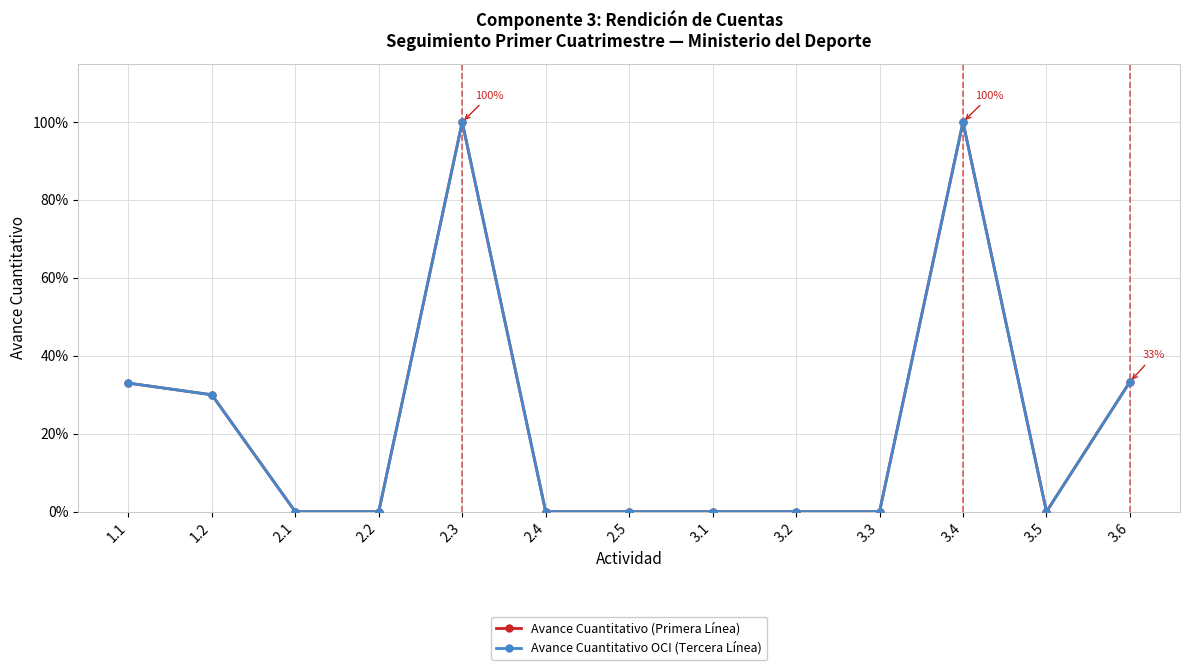

True or false: Avance Cuantitativo (Primera Línea) and Avance Cuantitativo OCI (Tercera Línea) cross at least once.

False